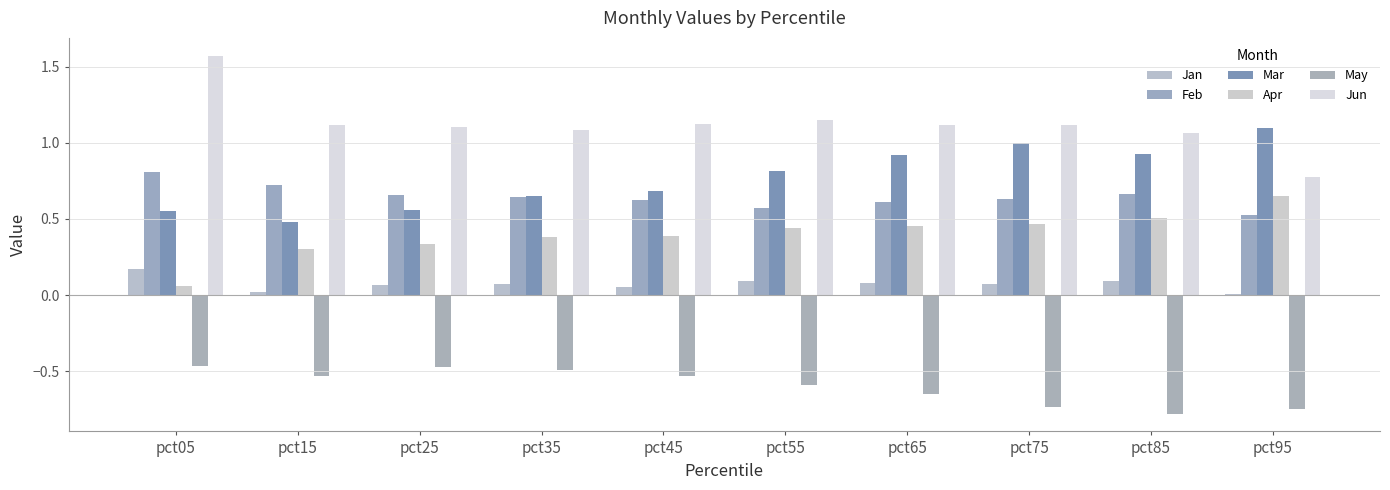

Which category has the lowest value across all series?

pct85